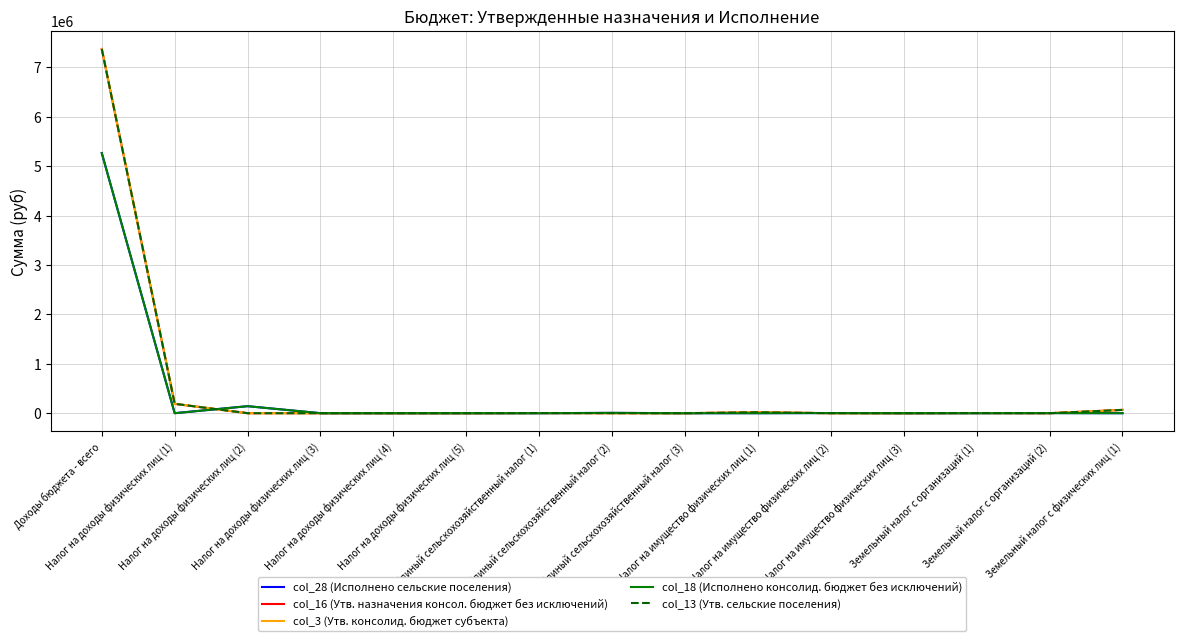

Which series changed the most between Налог на доходы физических лиц (1) and Единый сельскохозяйственный налог (3)?

col_16 (Утв. назначения консол. бюджет без исключений)